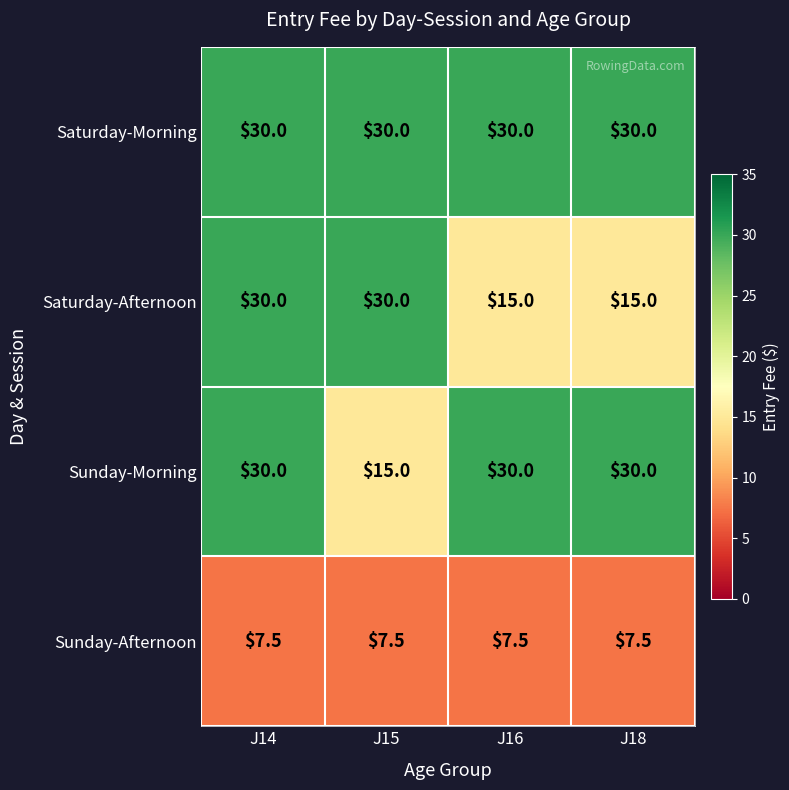

Which series has the largest total across all categories?

Saturday-Morning